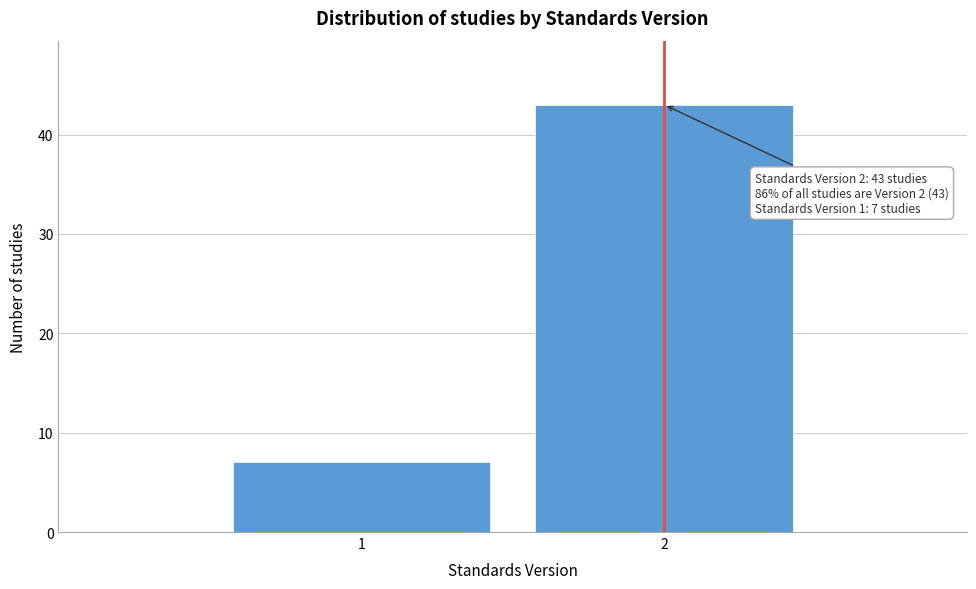

Reading right to left, list all the values displayed in this chart.

2=43	1=7